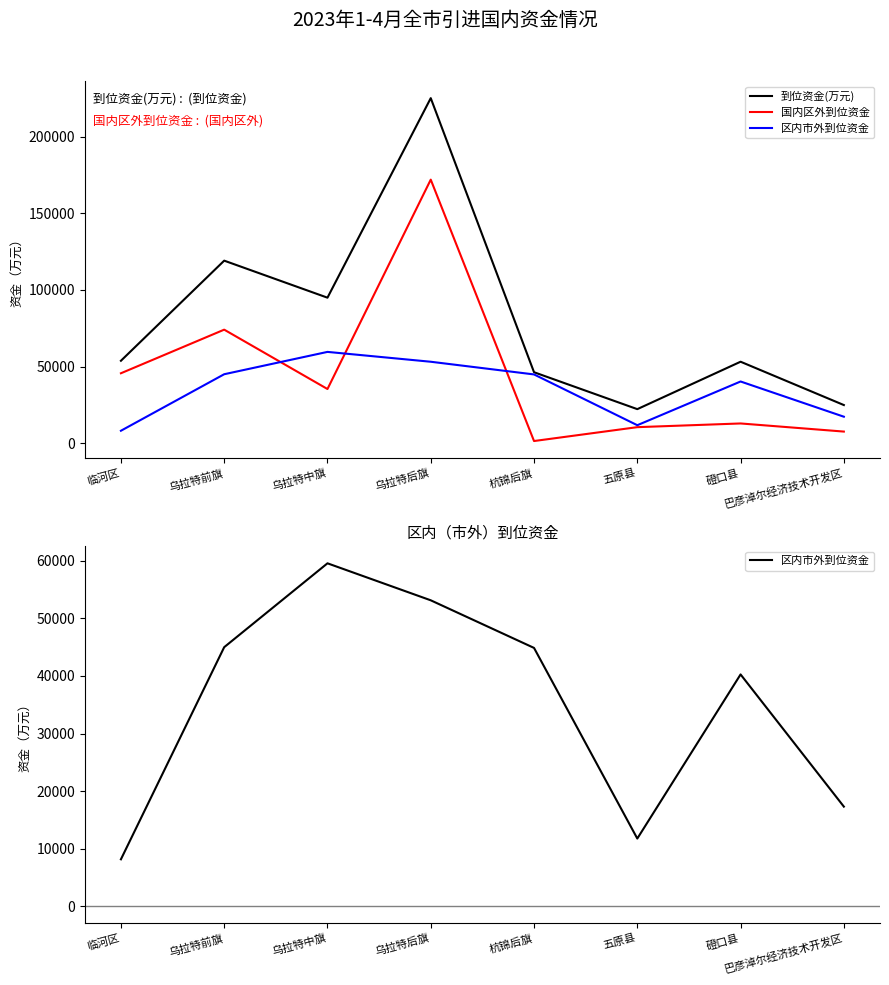

Which category has the highest value in the 区内市外到位资金 series?

乌拉特中旗